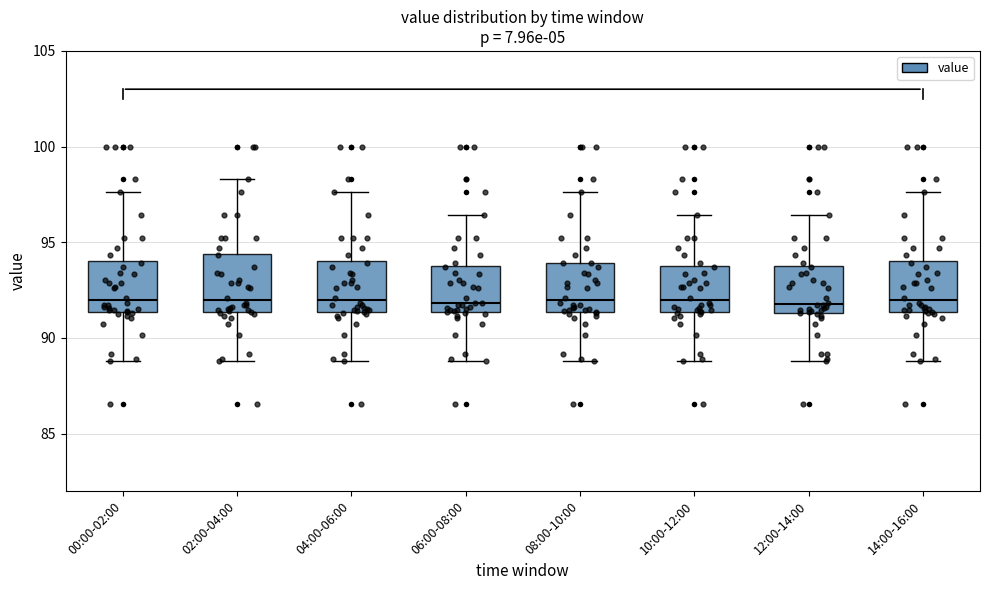

Reading left to right, read every box against the y-axis: the position of its median line, the range the box covers, and the ends of its whiskers. The values are not printed on the chart, so give them approximately, as read against the axis.

00:00-02:00: median 92.0, box 91.5 to 94.0, whiskers 89.0 to 97.5
02:00-04:00: median 92.0, box 91.5 to 94.5, whiskers 89.0 to 98.5
04:00-06:00: median 92.0, box 91.5 to 94.0, whiskers 89.0 to 97.5
06:00-08:00: median 92.0, box 91.5 to 94.0, whiskers 89.0 to 96.5
08:00-10:00: median 92.0, box 91.5 to 94.0, whiskers 89.0 to 97.5
10:00-12:00: median 92.0, box 91.5 to 94.0, whiskers 89.0 to 96.5
12:00-14:00: median 92.0, box 91.5 to 94.0, whiskers 89.0 to 96.5
14:00-16:00: median 92.0, box 91.5 to 94.0, whiskers 89.0 to 97.5